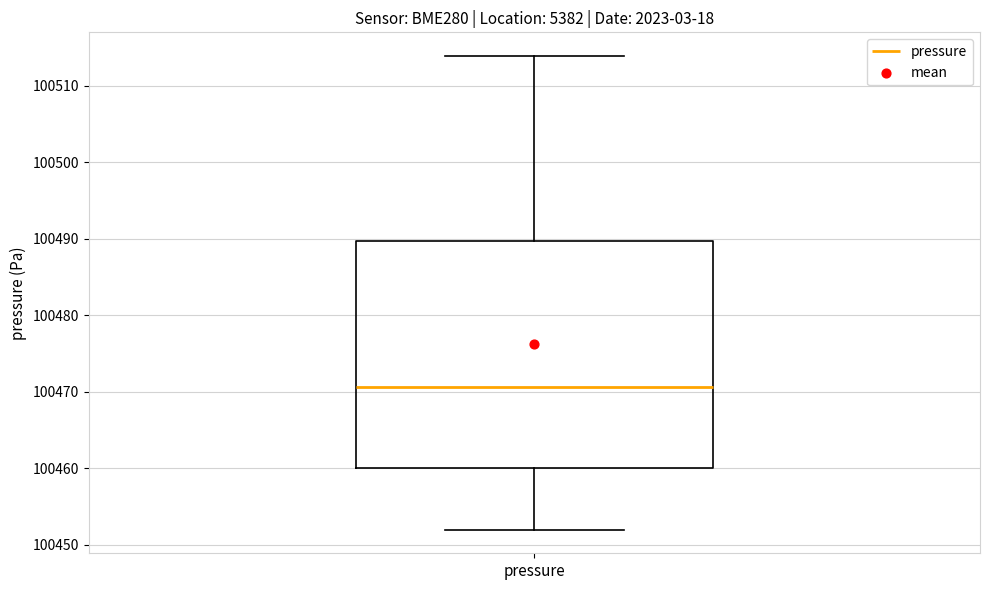

Read this box plot against the y-axis: the position of the median line, the range covered by the box, and the ends of both whiskers. The values are not printed on the chart, so give them approximately, as read against the axis.

median 100471, box 100460 to 100490, whiskers 100452 to 100514